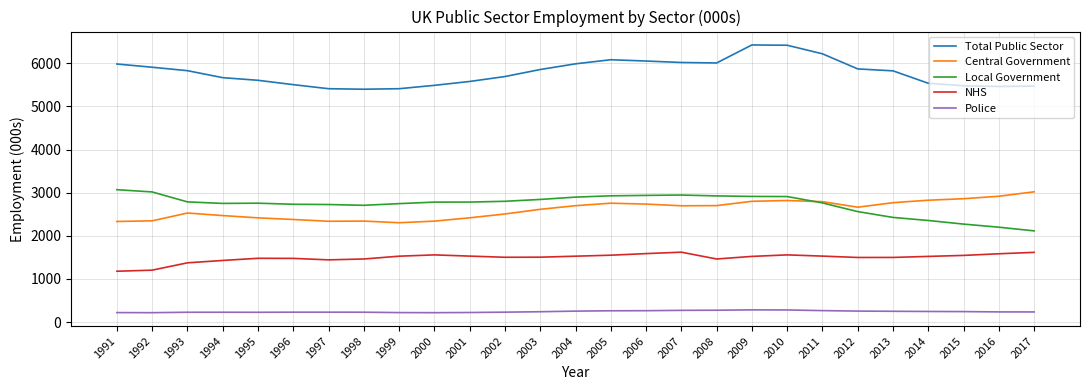

At 1999, list the series in order from smallest to largest.

Police, NHS, Central Government, Local Government, Total Public Sector